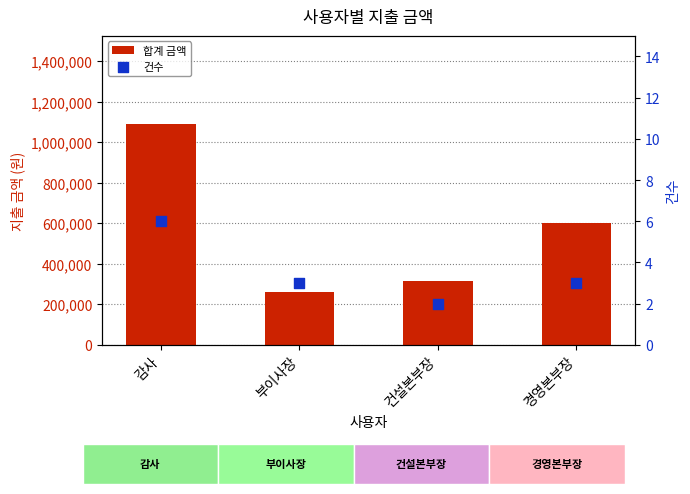

Which series contains the lowest Y value?

건수